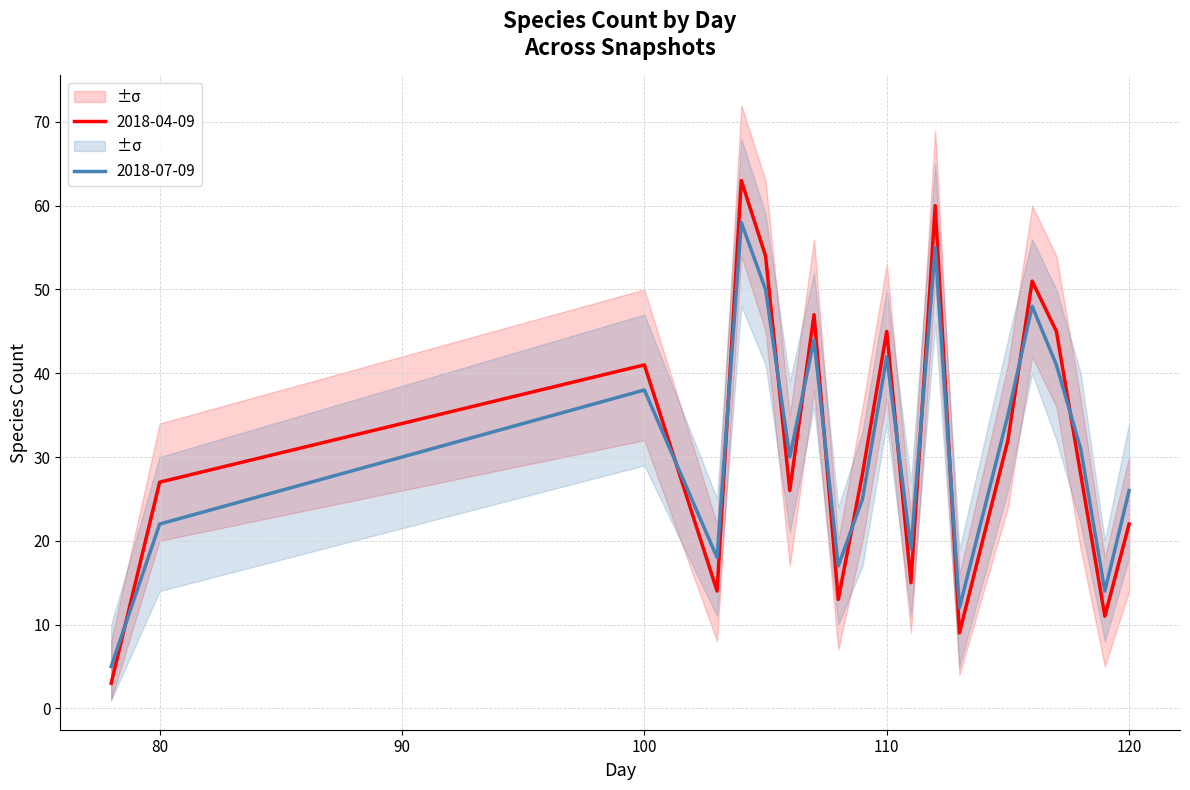

Which series has the widest spread of values?

speciesCount_upper_2018-04-09